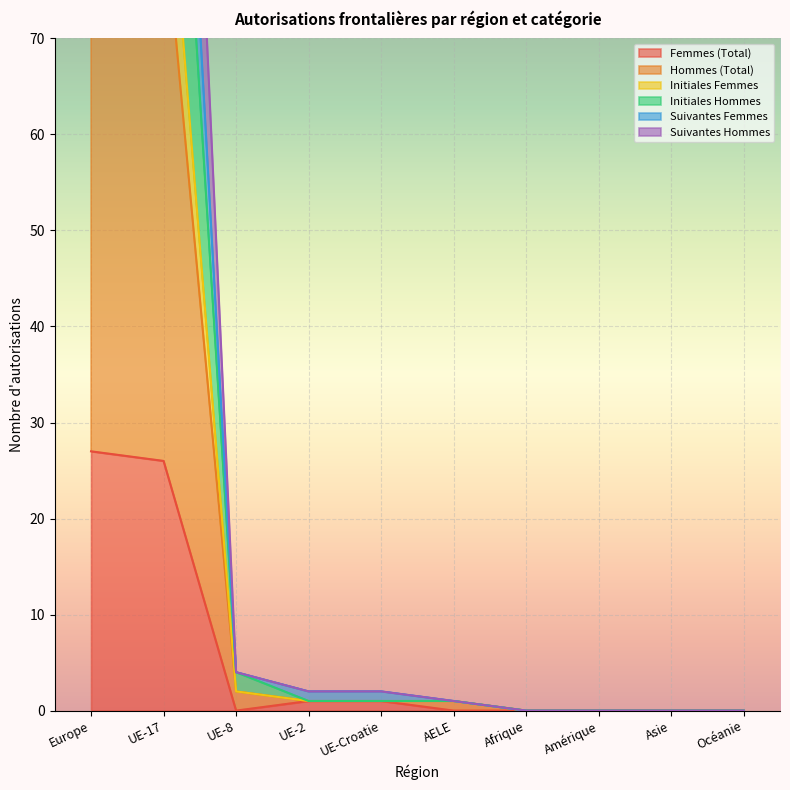

Reading right to left, what are all the values shown in this chart?

Femmes (Total): 0	0	0	0	0	1	1	0	26	27
Hommes (Total): 0	0	0	0	1	1	1	4	124	129
Initiales Femmes: 0	0	0	0	1	1	1	2	95	98
Initiales Hommes: 0	0	0	0	1	2	2	4	139	145
Suivantes Femmes: 0	0	0	0	1	2	2	4	168	174
Suivantes Hommes: 0	0	0	0	1	1	1	2	84	87